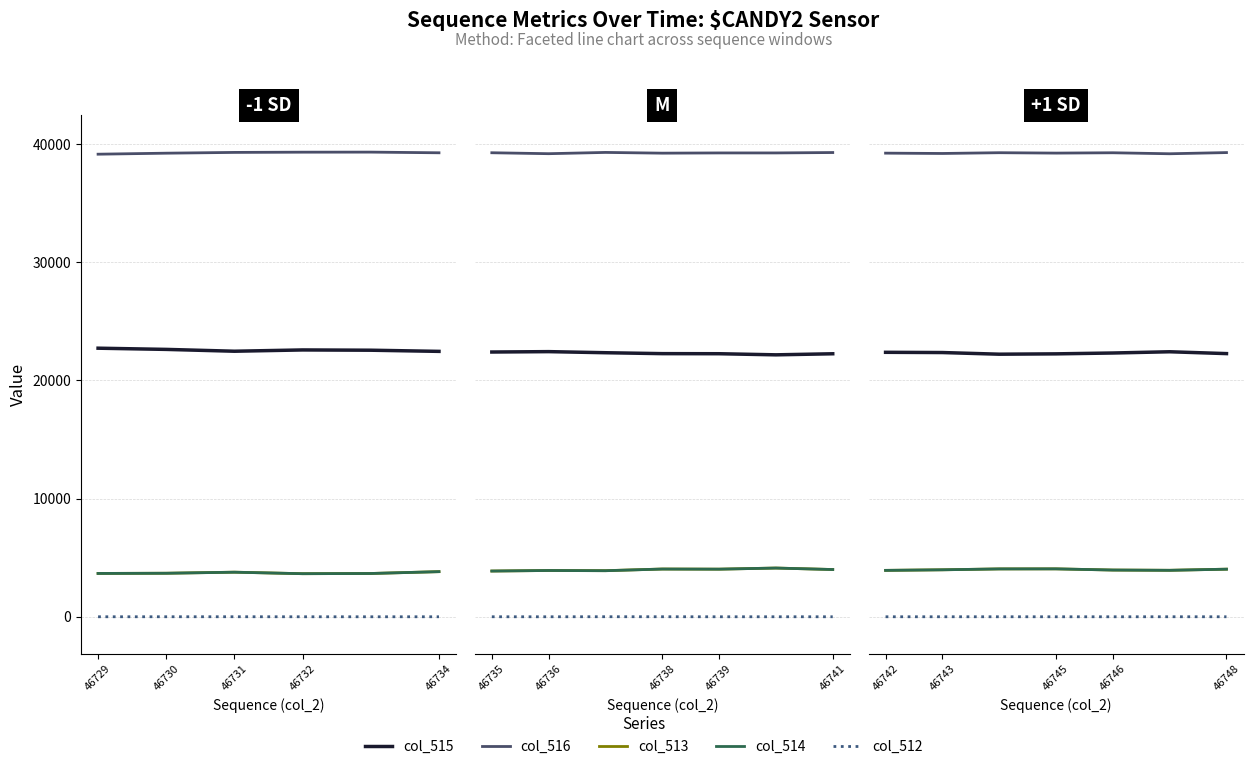

Is it true that col_514 equals 3771 at 46731?

True